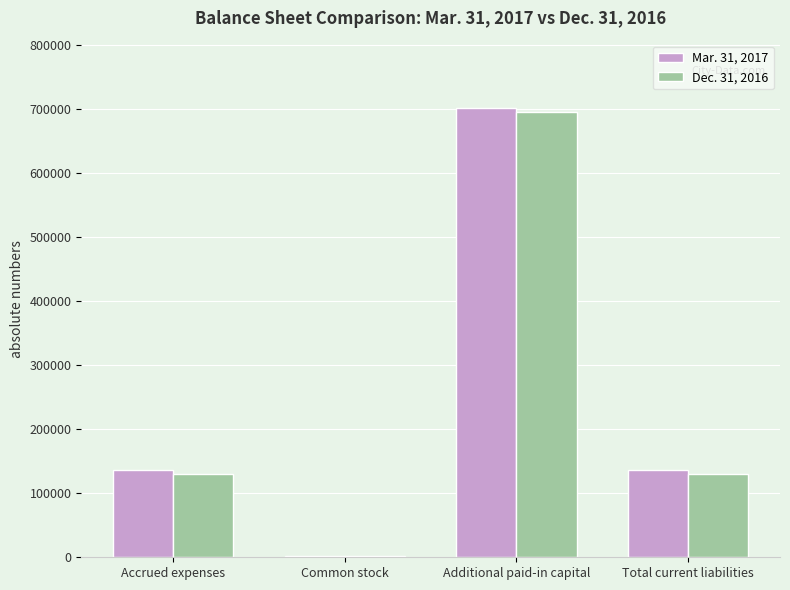

What is the greatest value displayed?

701615